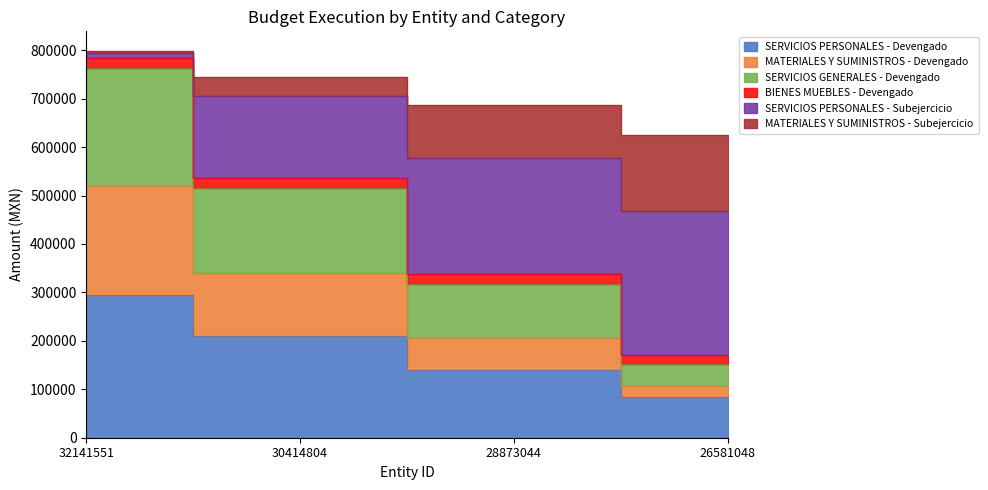

What is the difference between the highest and lowest values at 28873044?

545669.9